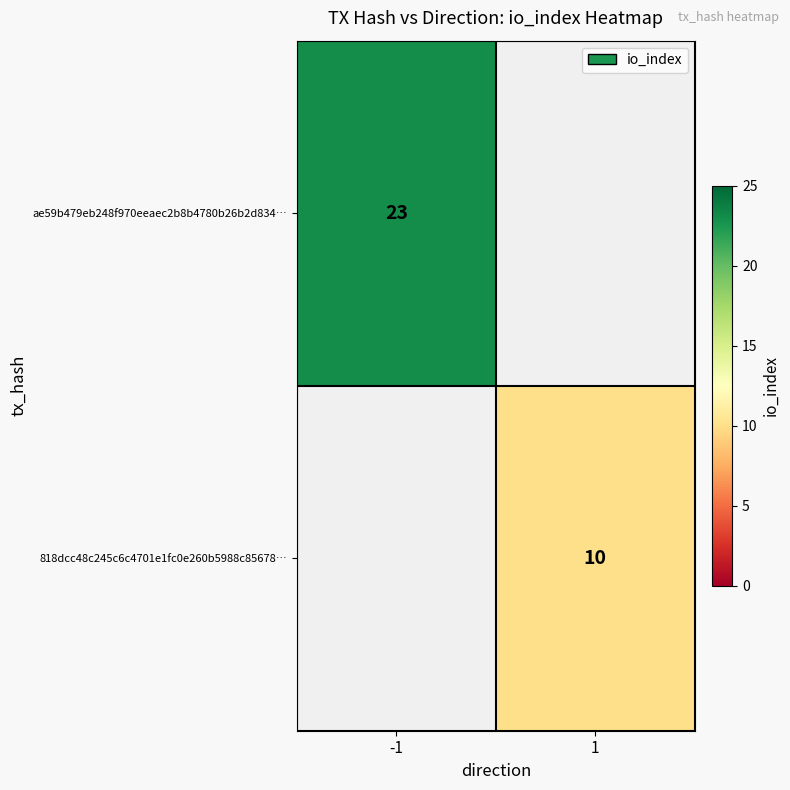

Is the value of 818dcc48c245c6c4701e1fc0e260b5988c85678… at 1 greater than the value of ae59b479eb248f970eeaec2b8b4780b26b2d834… at -1?

No